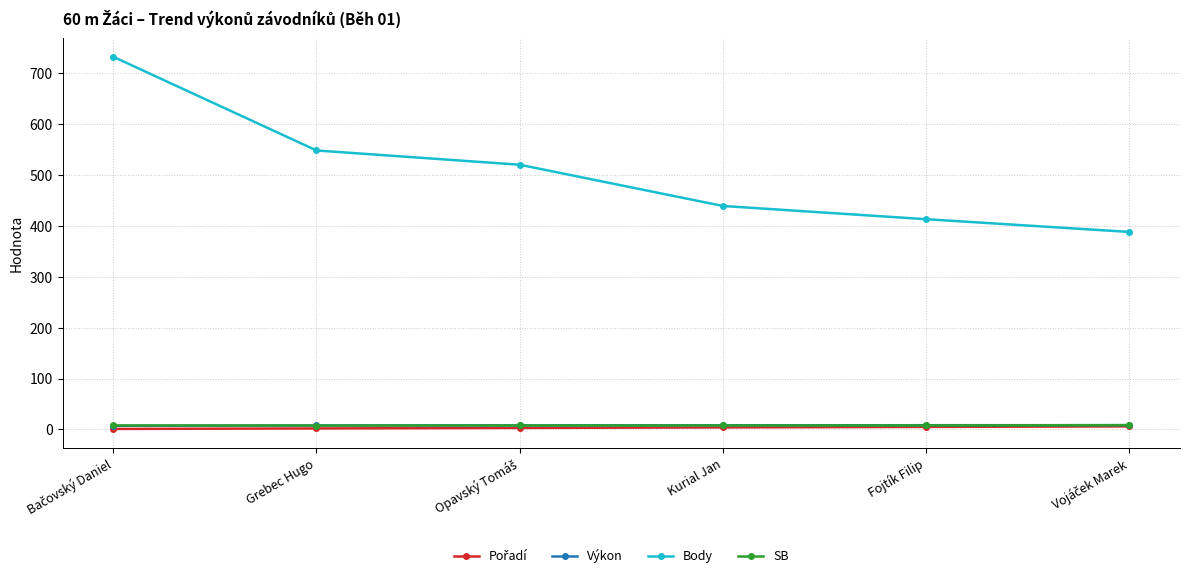

Which series has the widest spread of values?

Body